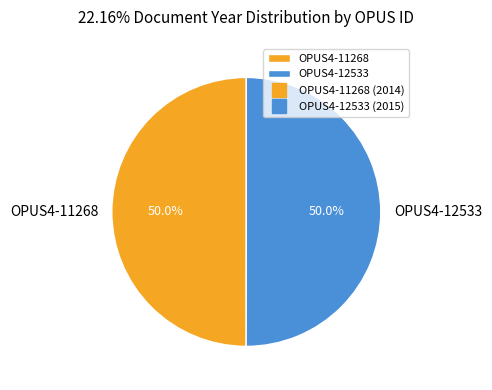

What percentage do OPUS4-11268 and OPUS4-12533 together represent?

100.0%